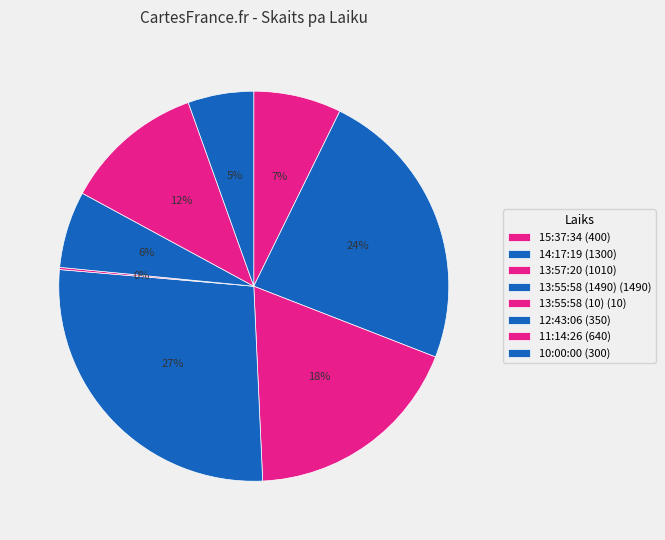

To the nearest percent, what portion does 13:57:20 represent?

18%